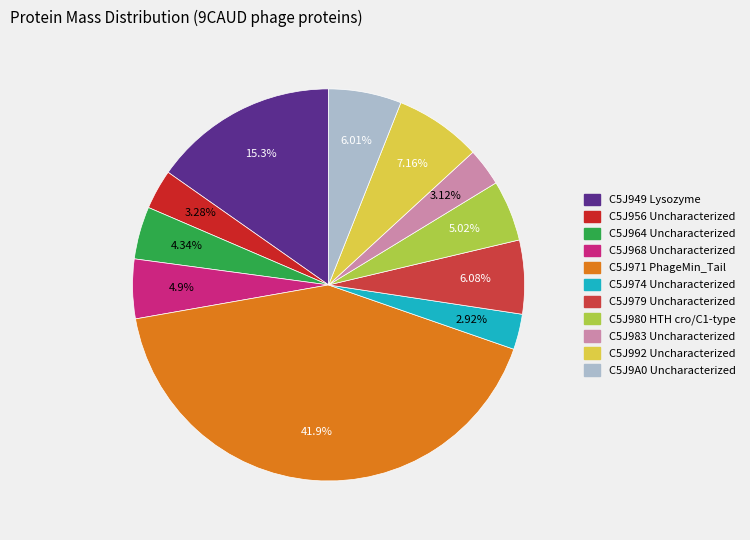

Is there a majority slice in this chart?

No